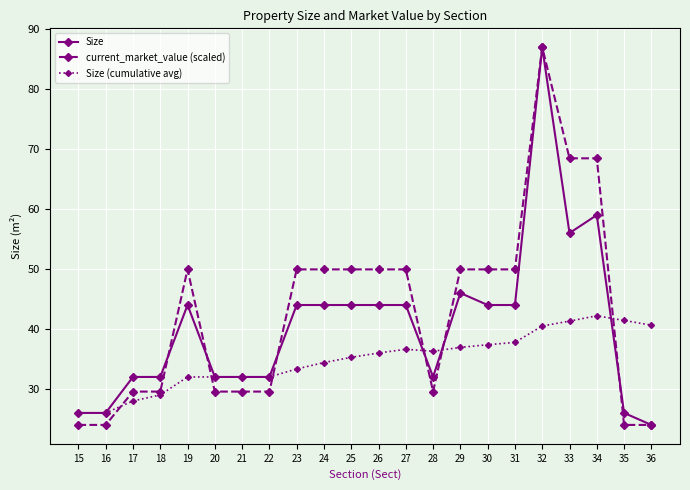

Between 15 and 26, which series saw the biggest shift?

current_market_value (scaled)